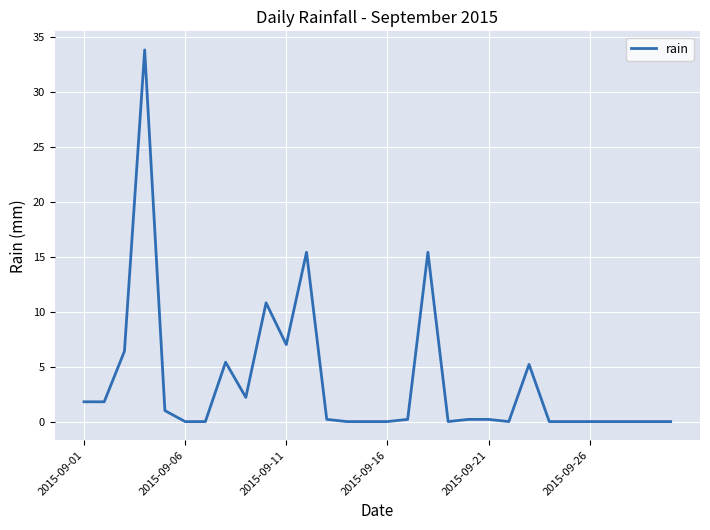

Reading left to right, list all the values displayed in this chart.

1.8	1.8	6.4	33.8	1.0	0.0	0.0	5.4	2.2	10.8	7.0	15.4	0.2	0.0	0.0	0.0	0.2	15.4	0.0	0.2	0.2	0.0	5.2	0.0	0.0	0.0	0.0	0.0	0.0	0.0